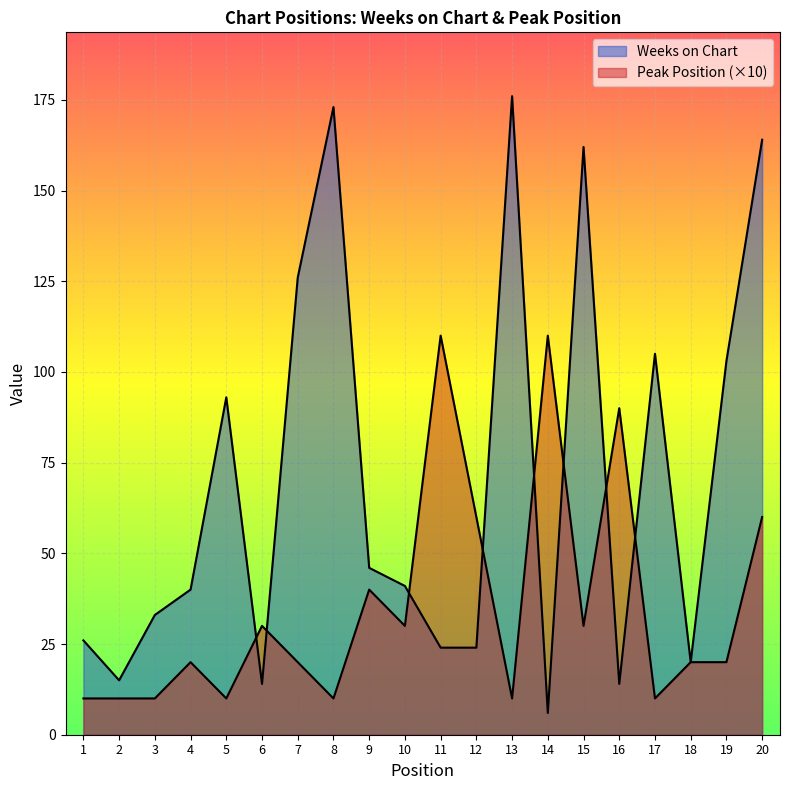

What is the approximate value of Peak Position at 7?

20